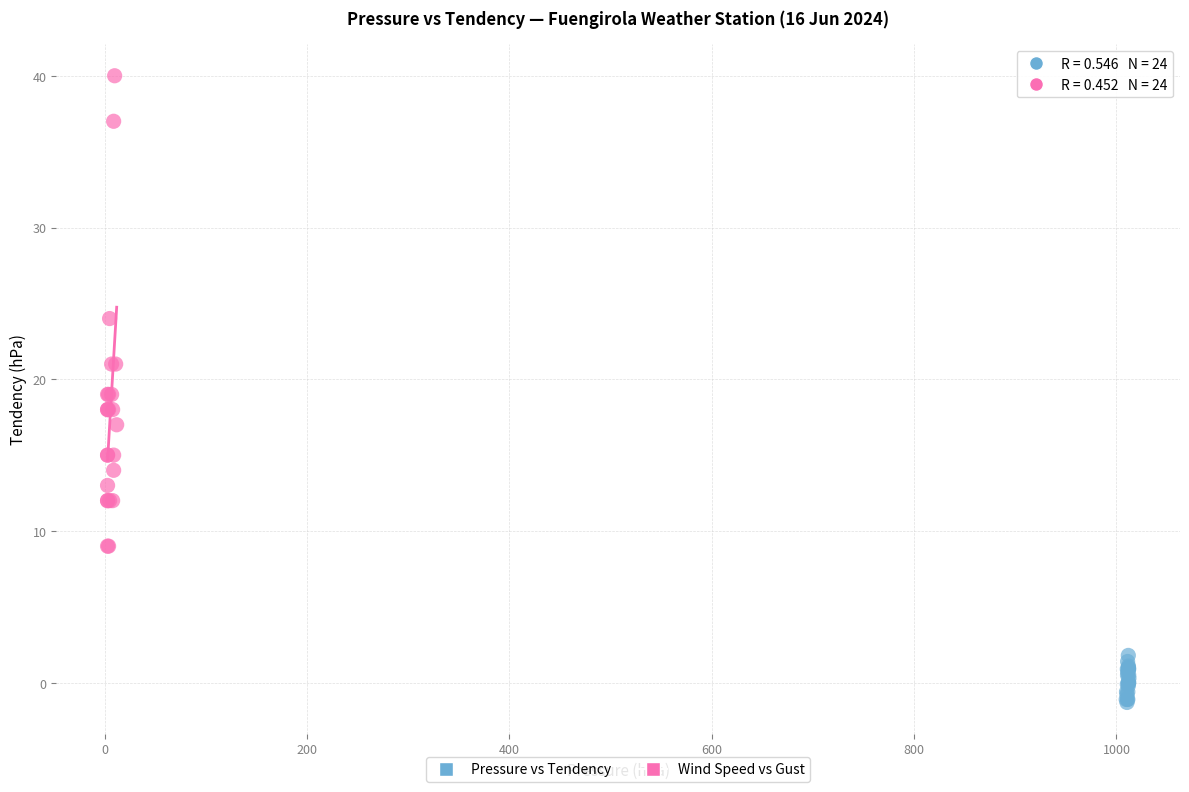

Which series reaches the maximum Y coordinate?

Wind Speed vs Gust